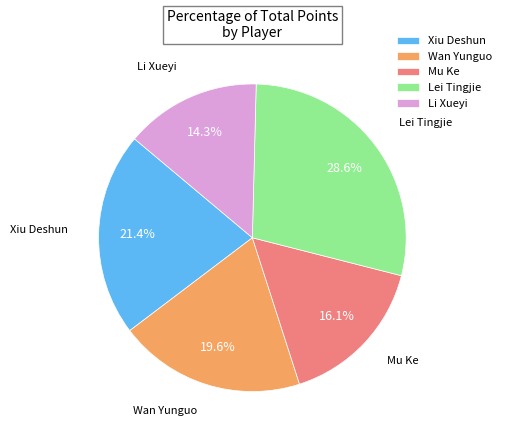

Is Wan Yunguo the majority of the pie?

No